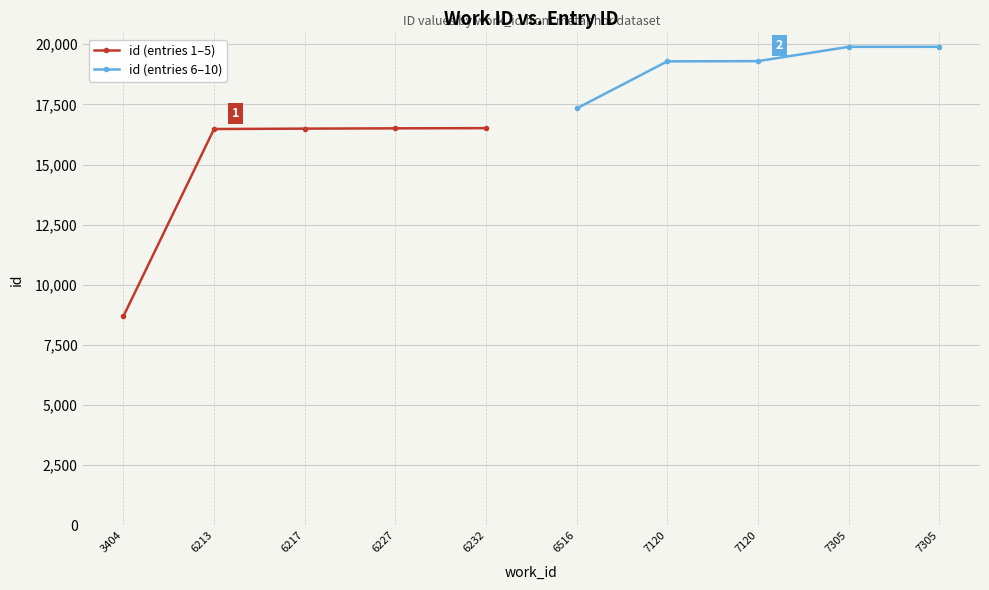

True or false: id (entries 6–10) and id (entries 1–5) intersect in this chart.

False